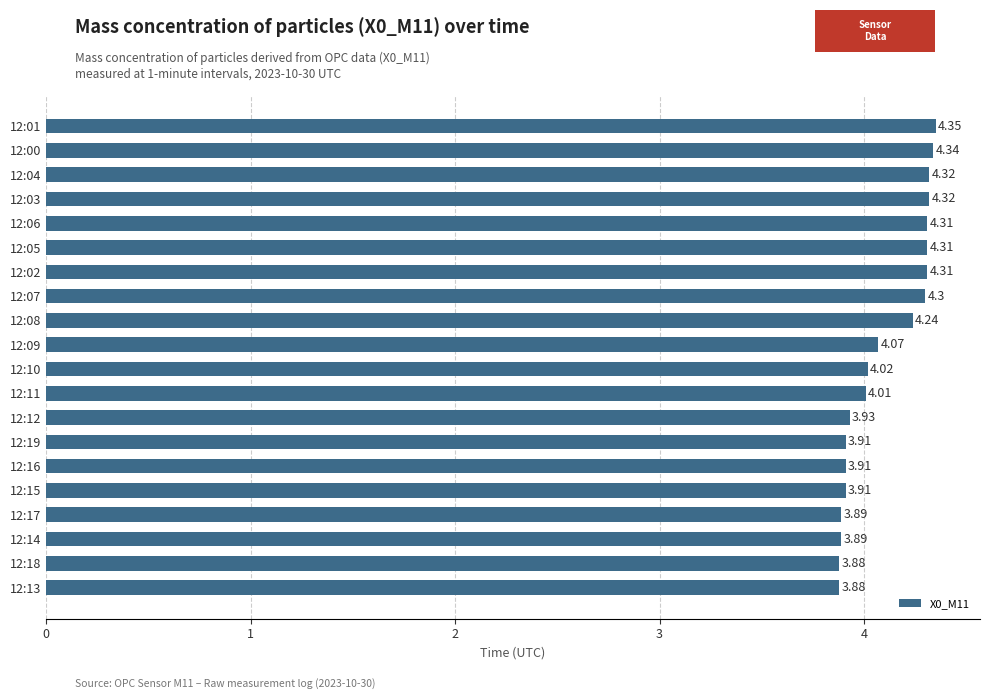

What is the difference between the maximum and minimum values?

0.5